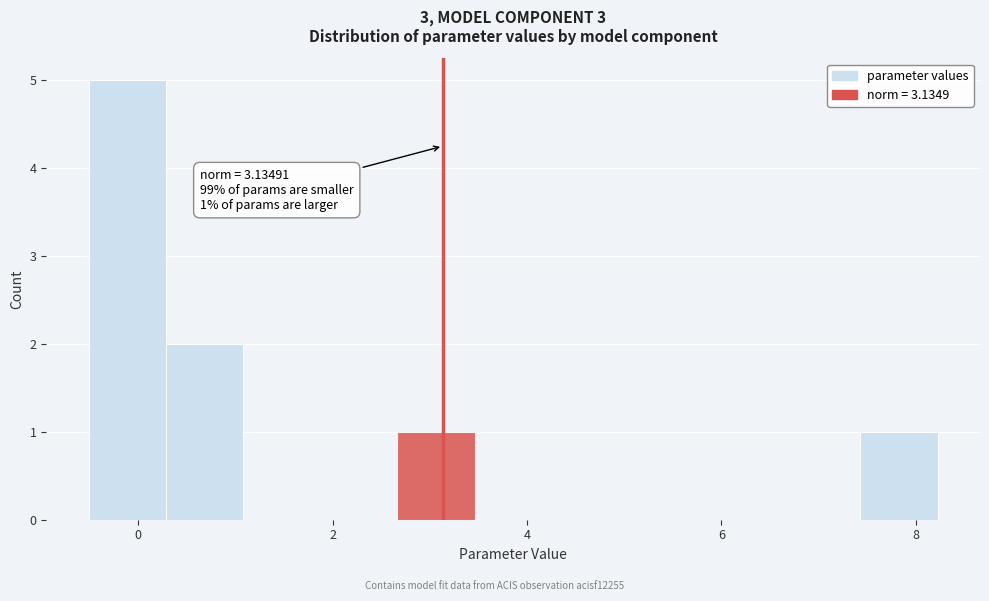

Around what value on the x-axis is the tallest bar? Give the approximate position of its centre, as read against the axis.

-0.2